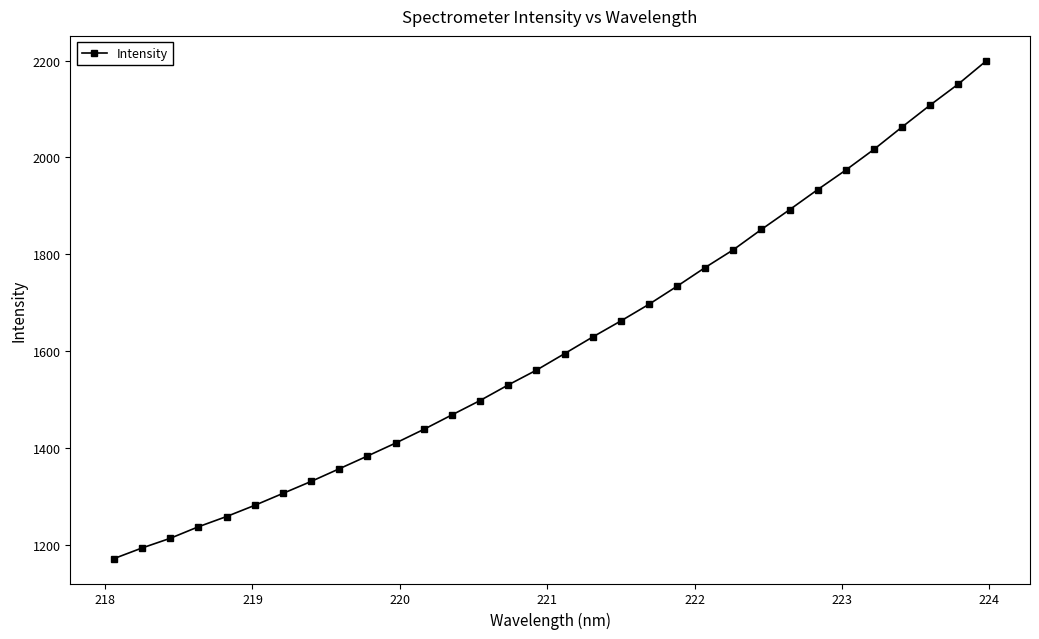

What is the value of the 22nd point from the left?

1772.7